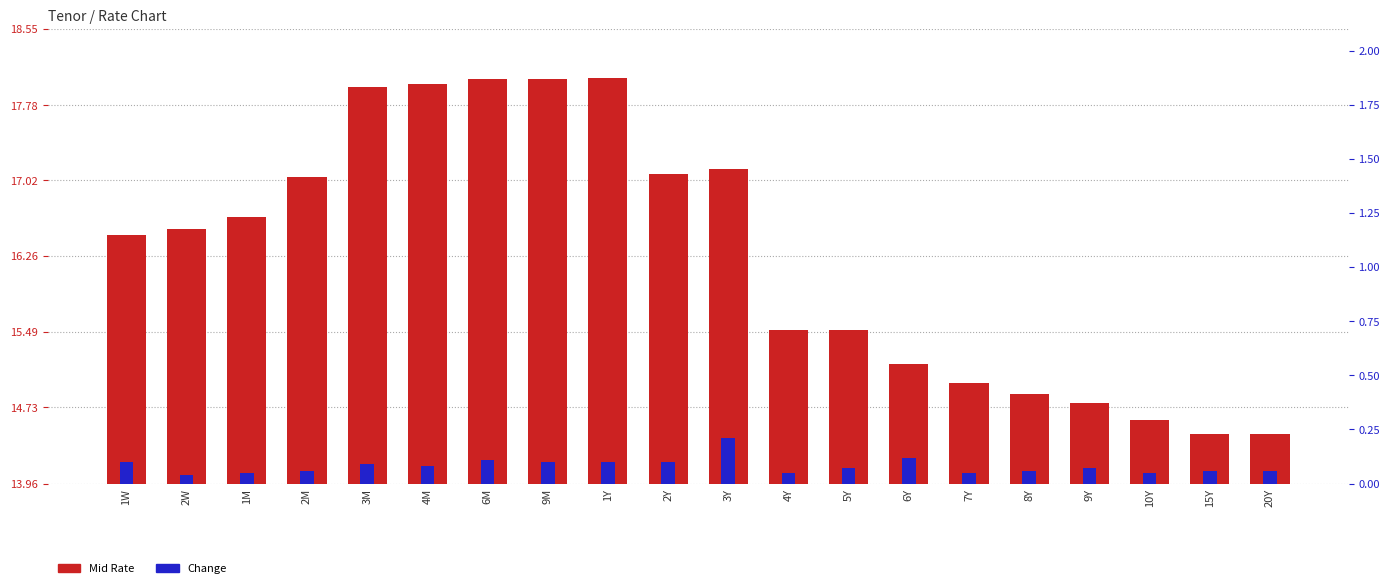

Are the bars horizontal?

No